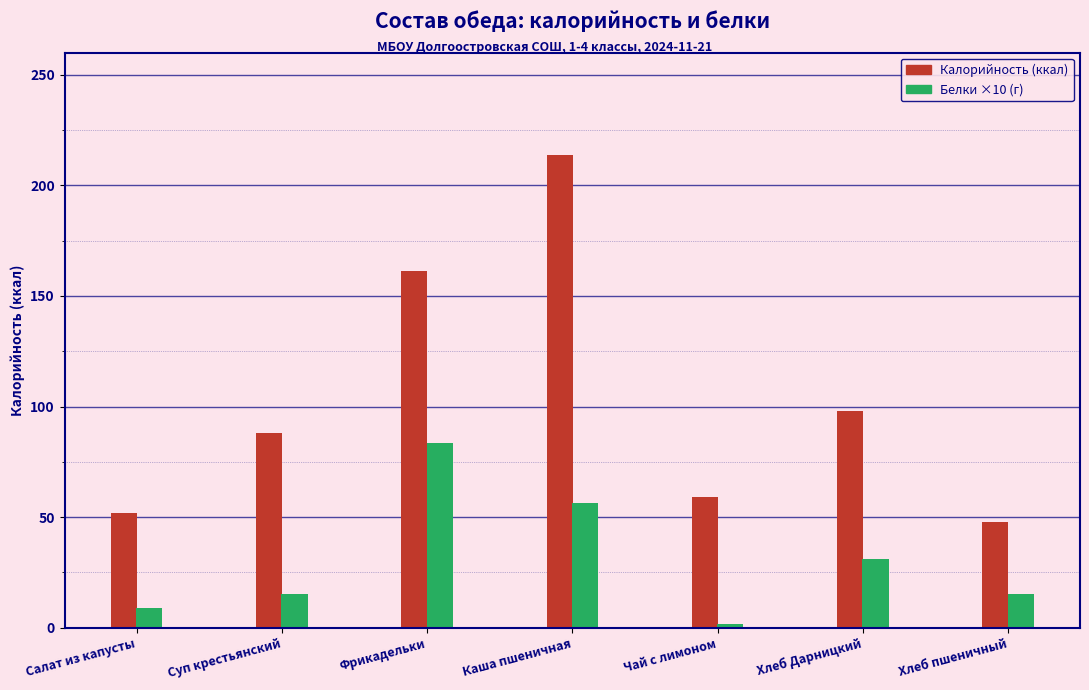

Where is Белки nearest to the value 4?

Хлеб Дарницкий